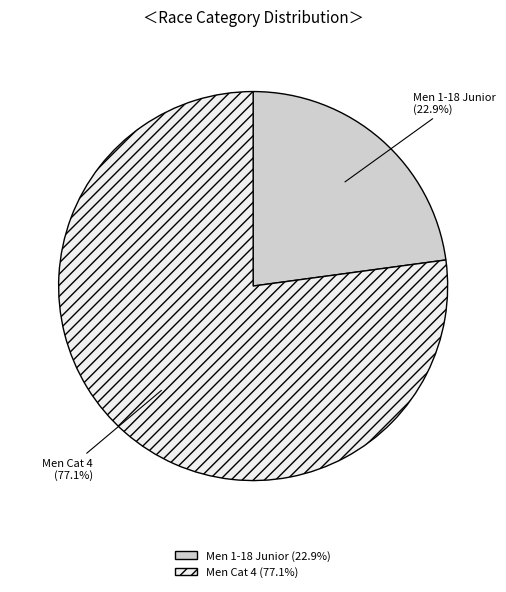

Is there any slice that represents more than half of the pie?

Yes